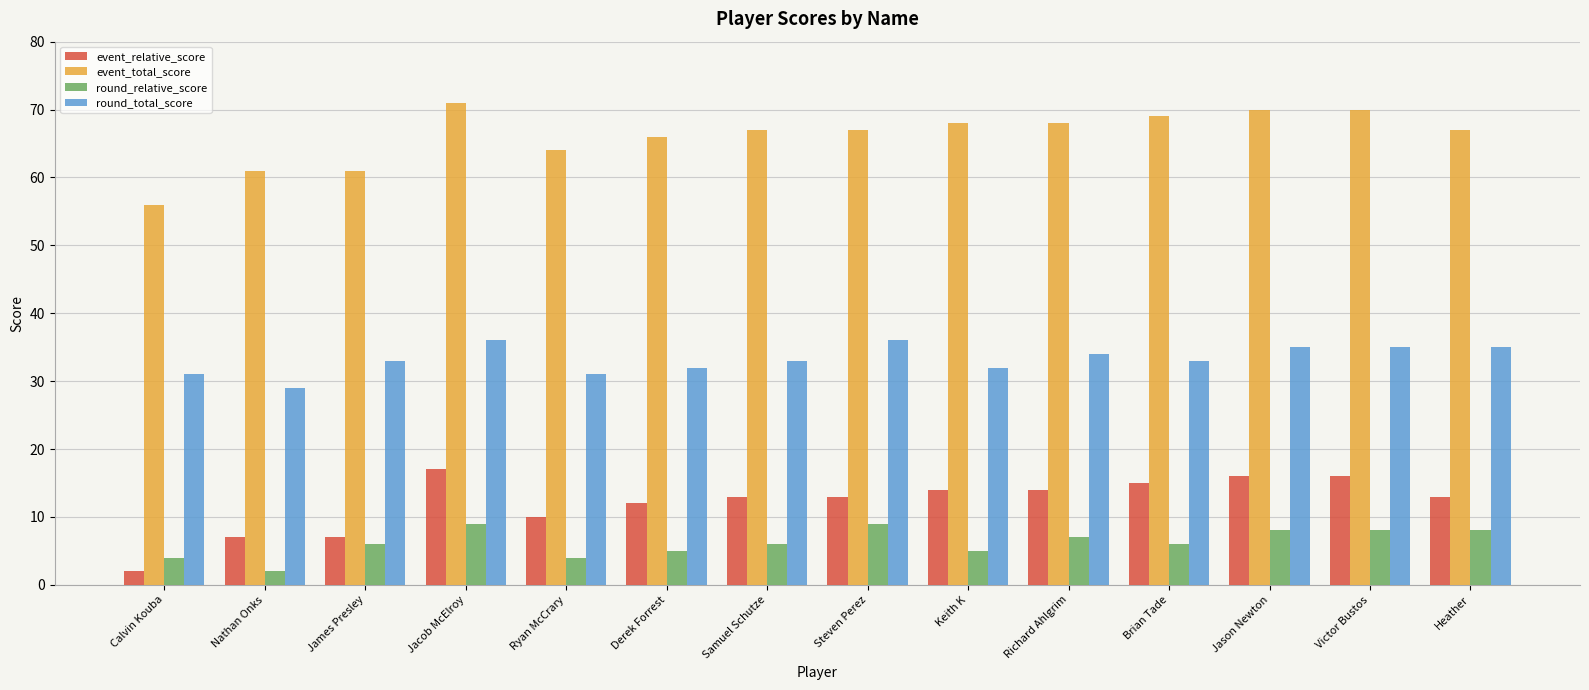

What is the difference between the event_relative_score values at Victor Bustos and Calvin Kouba?

14